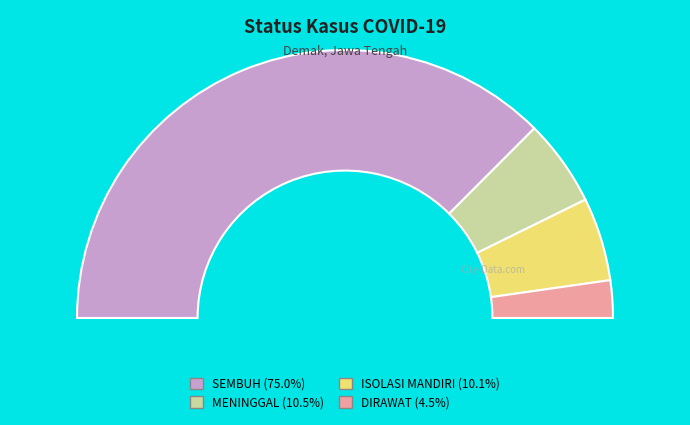

The ISOLASI MANDIRI slice represents 10% of the pie. True or false?

True